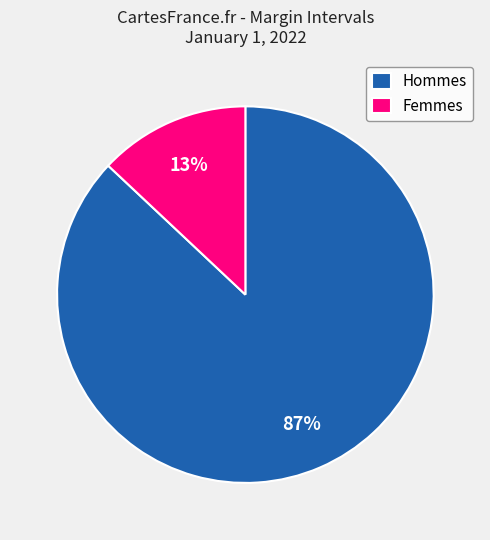

How many slices are in this pie chart?

2